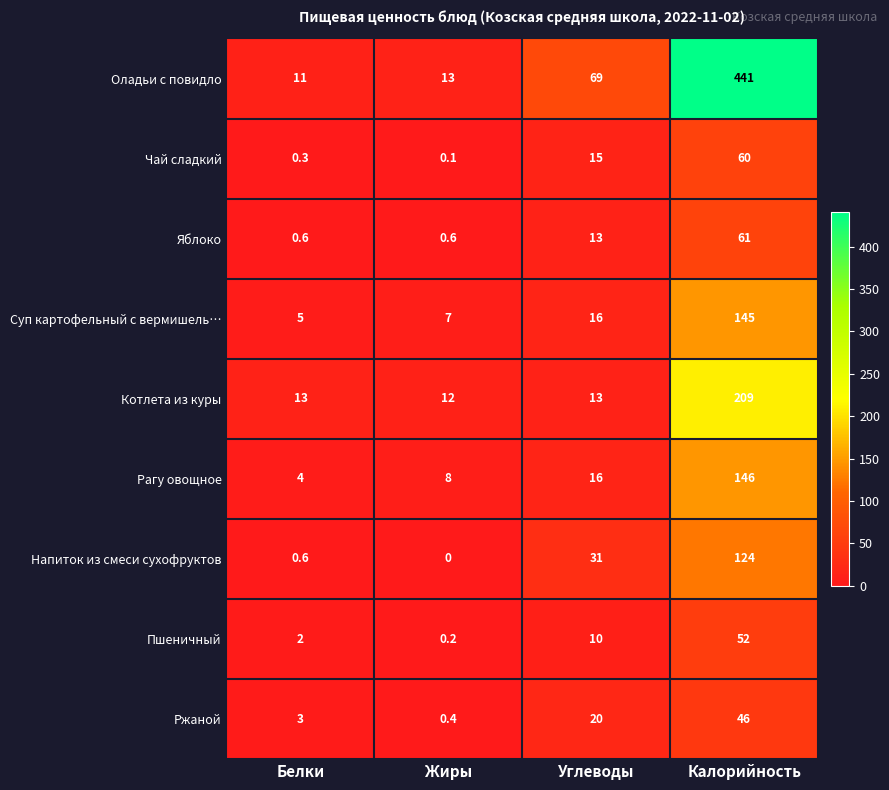

What is the lowest value of the Рагу овощное series?

4.0